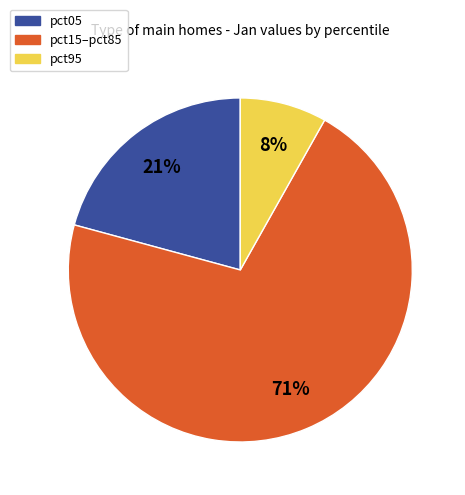

What percentage is the pct05 slice, to the nearest percent?

21%